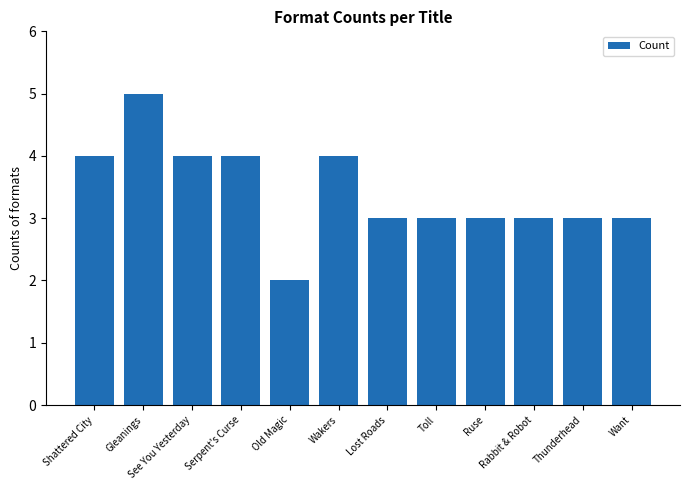

True or false: the data shows 4 at Serpent's Curse.

True